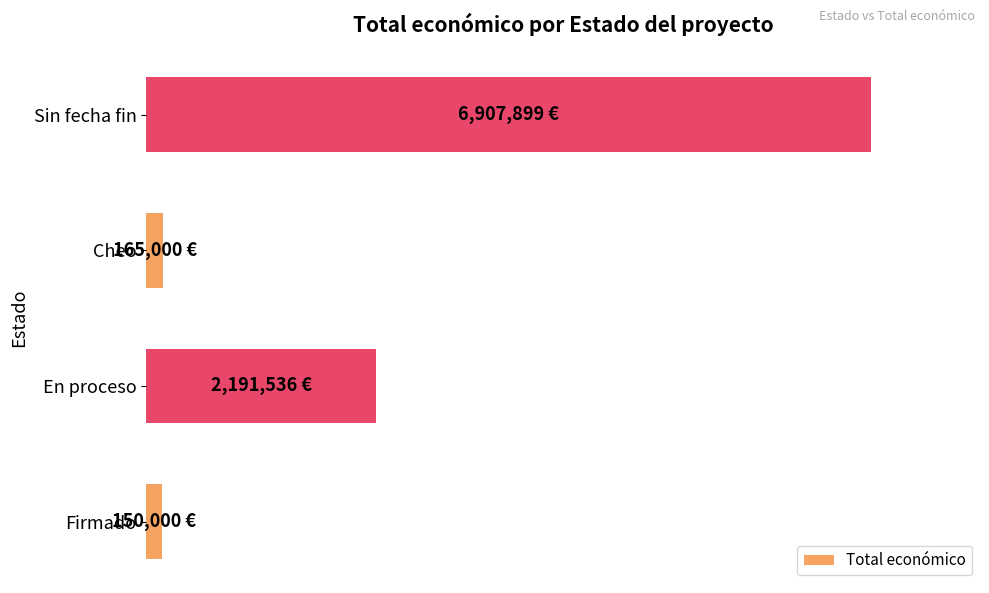

How many data points does each series have?

4